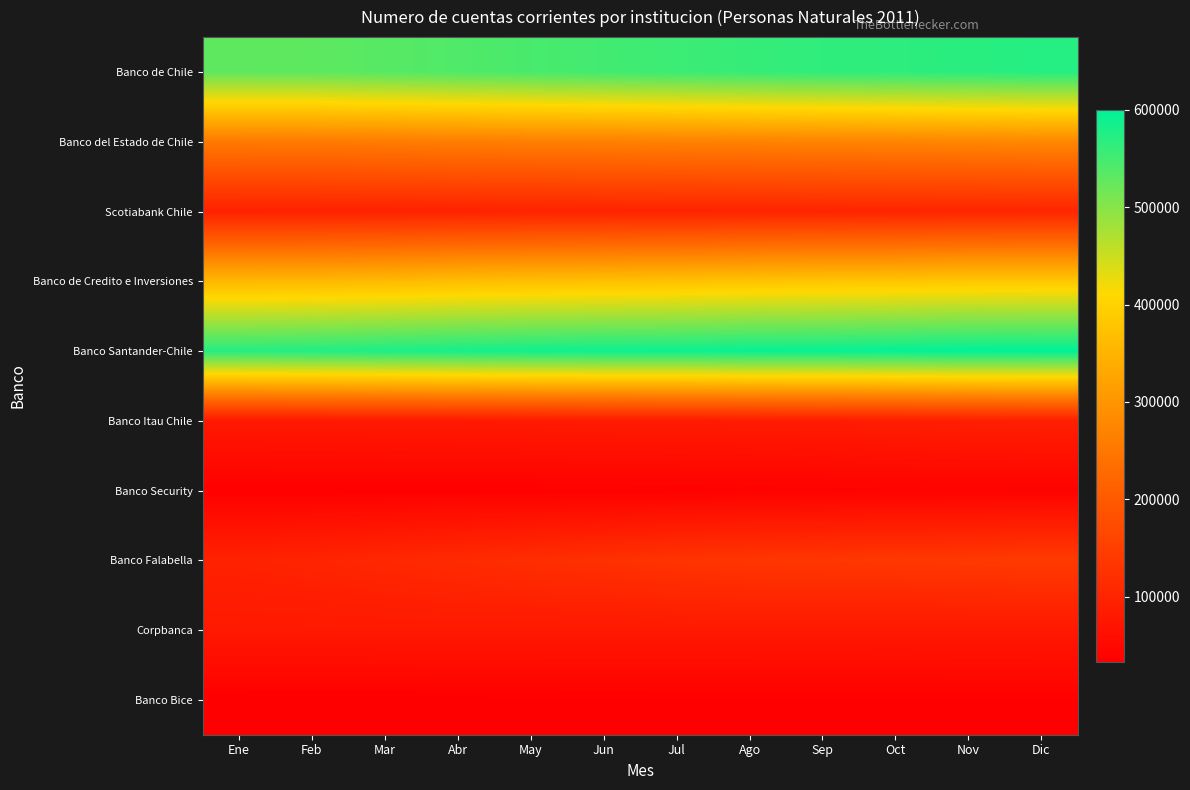

Reading left to right, list all the values displayed in this chart.

Banco de Chile: Ene=529329	Feb=530145	Mar=535096	Abr=540386	May=545790	Jun=550762	Jul=555193	Ago=560188	Sep=563844	Oct=566444	Nov=569405	Dic=572399
Banco del Estado de Chile: Ene=255697	Feb=256557	Mar=259259	Abr=261368	May=263674	Jun=265373	Jul=267423	Ago=269388	Sep=271401	Oct=273001	Nov=275372	Dic=278320
Scotiabank Chile: Ene=95213	Feb=95527	Mar=95953	Abr=96676	May=97645	Jun=98298	Jul=98974	Ago=99668	Sep=100195	Oct=101104	Nov=102149	Dic=103049
Banco de Credito e Inversiones: Ene=358240	Feb=358925	Mar=361579	Abr=366835	May=369341	Jun=371211	Jul=373088	Ago=376647	Sep=378401	Oct=380269	Nov=382646	Dic=383510
Banco Santander-Chile: Ene=572009	Feb=574715	Mar=578969	Abr=583254	May=586877	Jun=589653	Jul=590419	Ago=593587	Sep=594194	Oct=596502	Nov=599575	Dic=600265
Banco Itau Chile: Ene=80534	Feb=80862	Mar=81475	Abr=82223	May=82986	Jun=83865	Jul=84659	Ago=85684	Sep=86630	Oct=88332	Nov=90857	Dic=91984
Banco Security: Ene=35020	Feb=35154	Mar=35589	Abr=35682	May=35887	Jun=36104	Jul=36393	Ago=36936	Sep=37468	Oct=37945	Nov=38435	Dic=38818
Banco Falabella: Ene=96517	Feb=100892	Mar=106681	Abr=112413	May=117815	Jun=122714	Jul=129425	Ago=133278	Sep=134425	Oct=136678	Nov=138461	Dic=141780
Corpbanca: Ene=79854	Feb=79741	Mar=80096	Abr=80373	May=80323	Jun=80339	Jul=80133	Ago=80036	Sep=79796	Oct=79456	Nov=79884	Dic=79674
Banco Bice: Ene=32564	Feb=32627	Mar=32852	Abr=33032	May=33257	Jun=33471	Jul=33623	Ago=33783	Sep=33952	Oct=34083	Nov=34253	Dic=34322